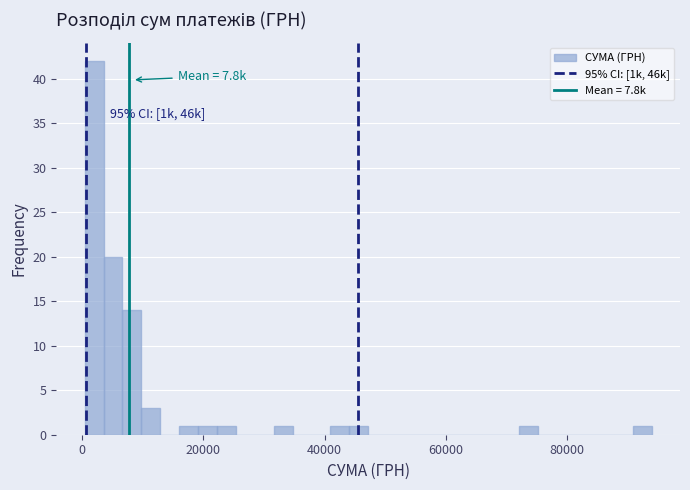

Read against the x-axis, roughly where is the centre of the tallest bar?

2000